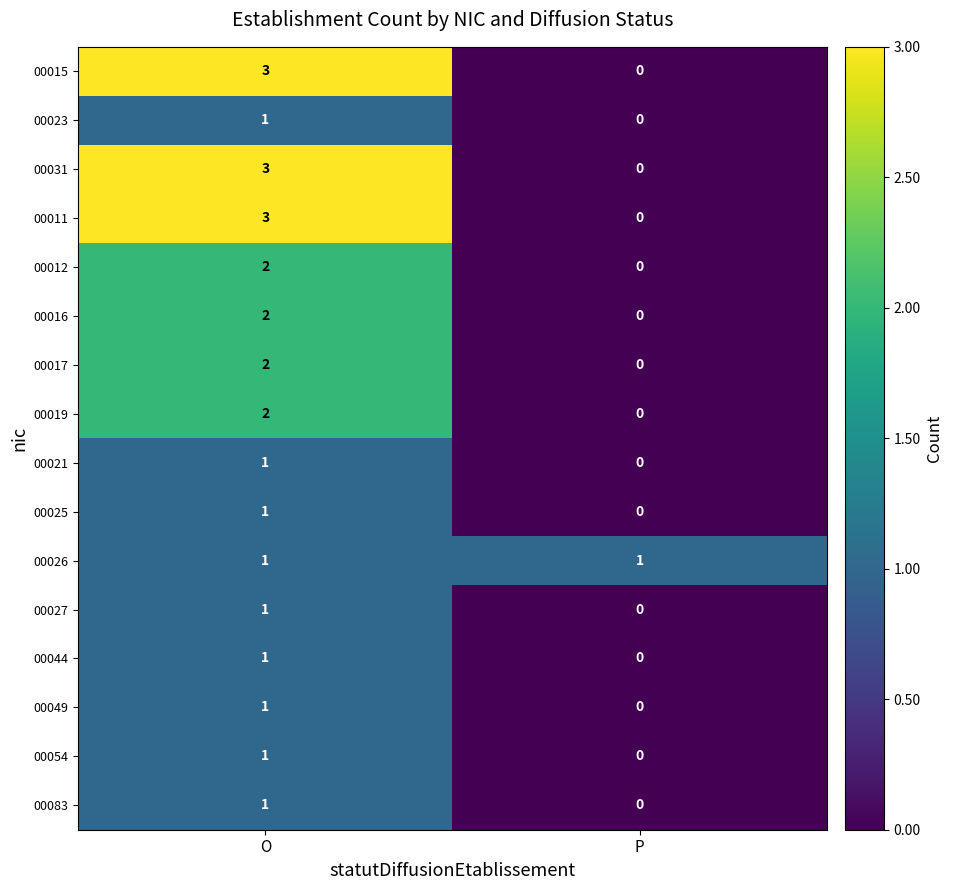

Is it true that 00054 equals 1 at O?

True